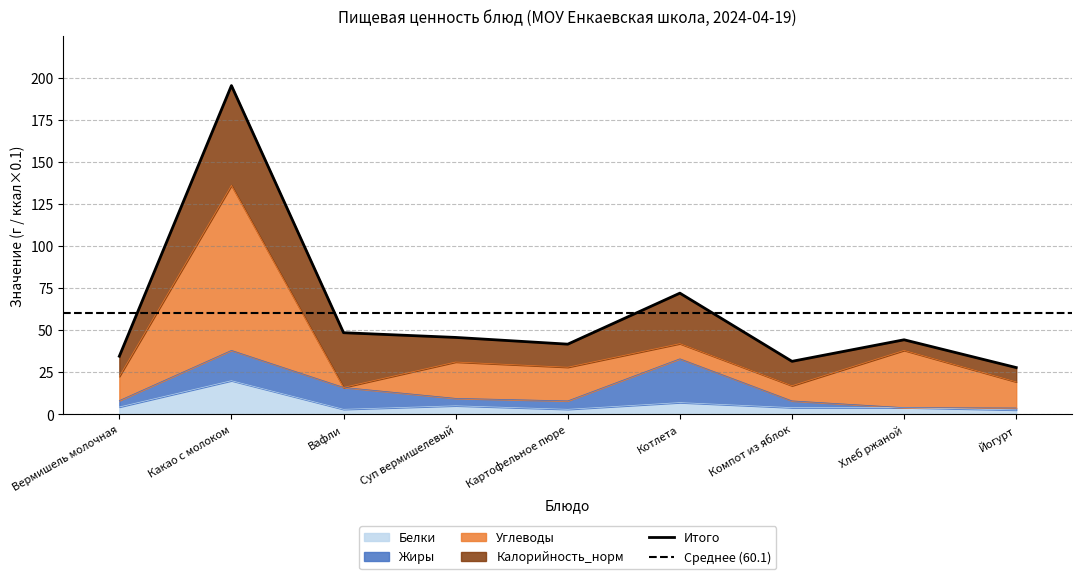

What is the label of the 3rd point from the left?

Вафли